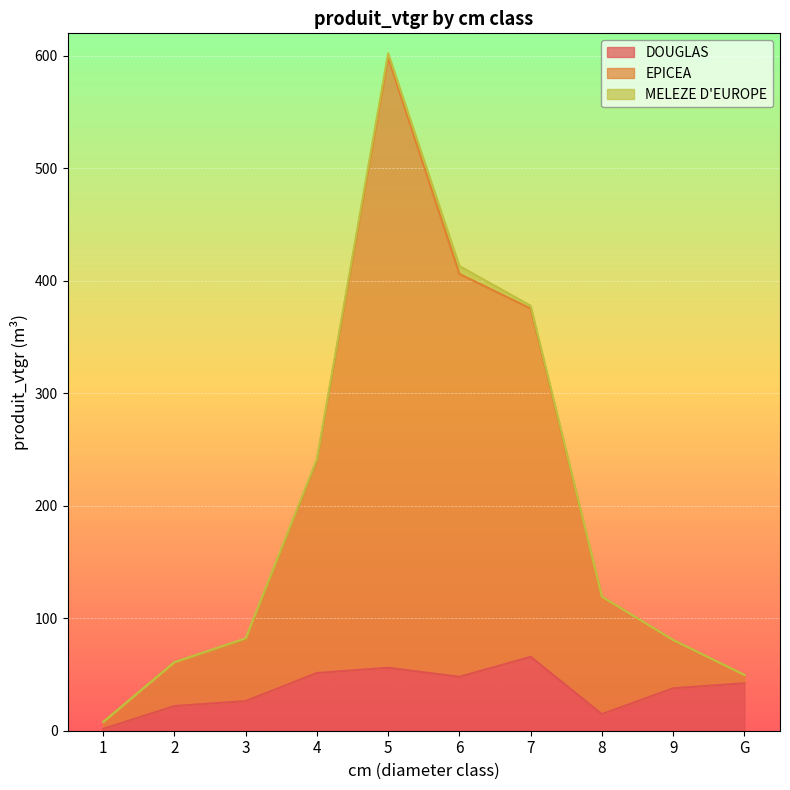

At which category is the sum across all series the highest?

5